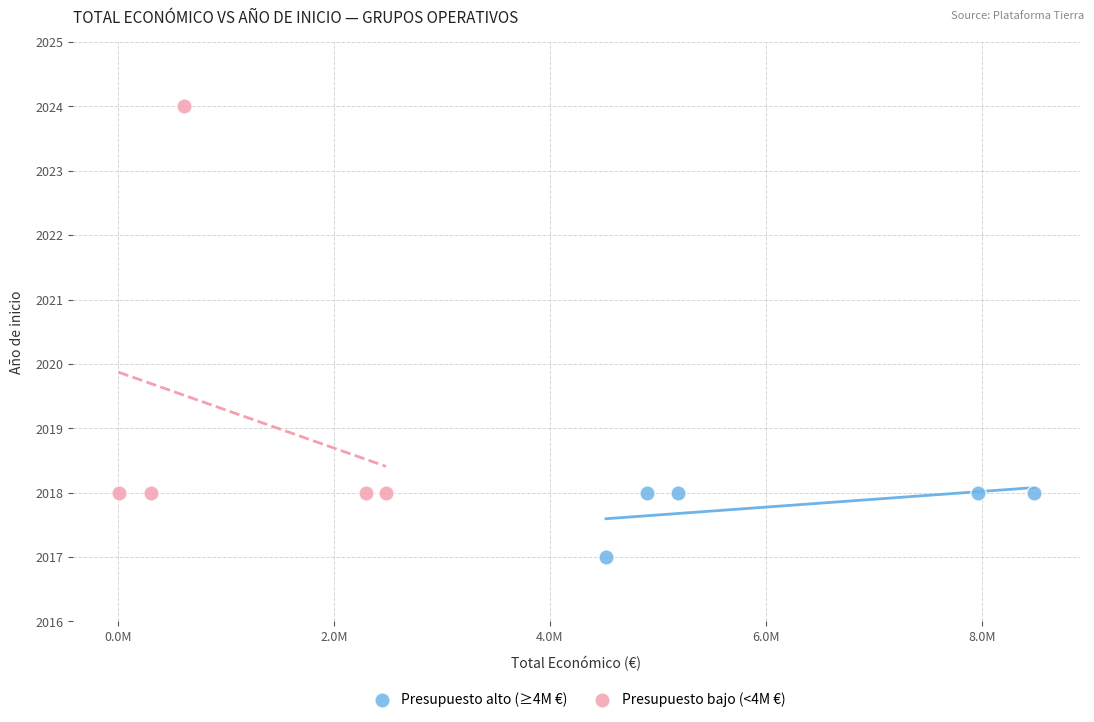

Which series has the largest Y range (max minus min)?

Presupuesto bajo (<4M €)